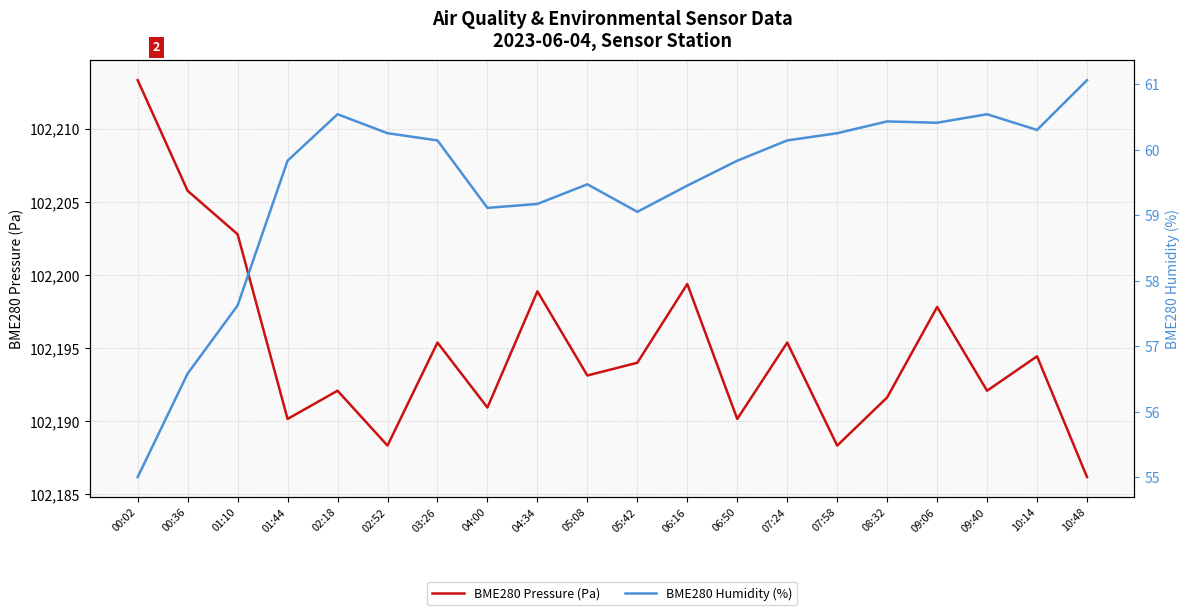

Rank the categories by BME280 Pressure (Pa) value from lowest to highest.

10:48, 02:52, 07:58, 01:44, 06:50, 04:00, 08:32, 02:18, 09:40, 05:08, 05:42, 10:14, 03:26, 07:24, 09:06, 04:34, 06:16, 01:10, 00:36, 00:02